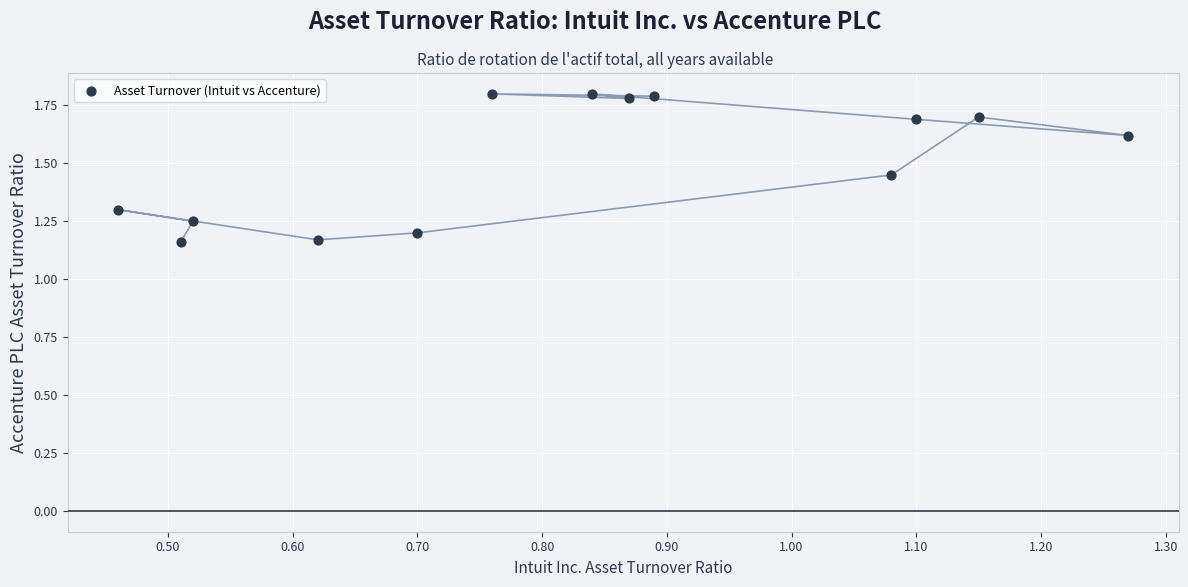

What is the range of X values (max minus min)?

0.8